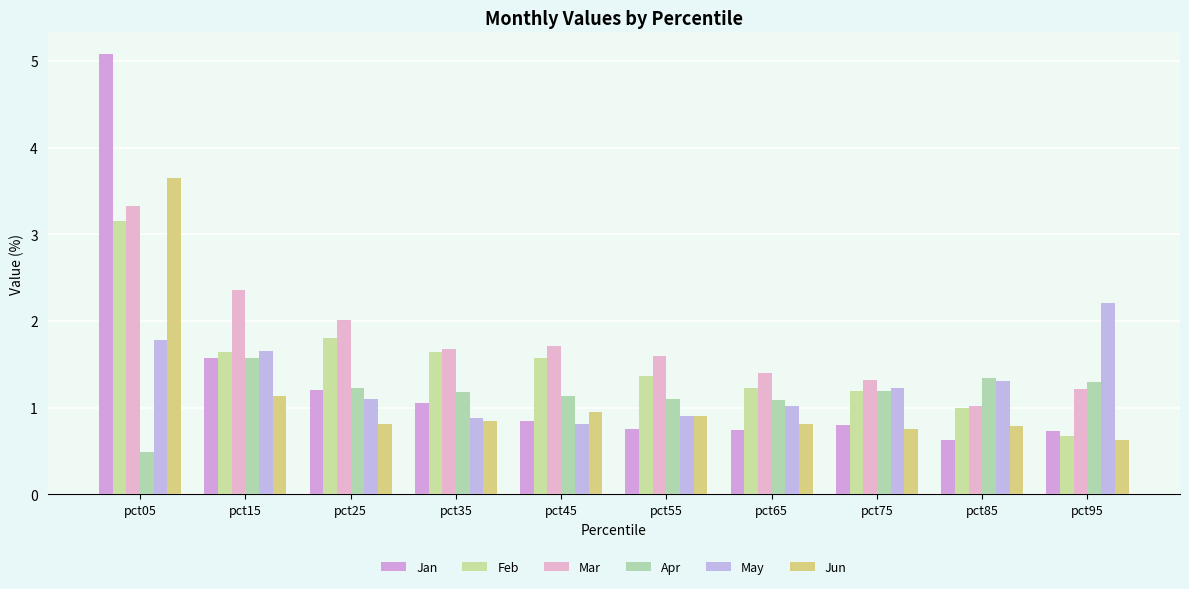

The Apr series shows 0.6 at pct45. True or false?

False